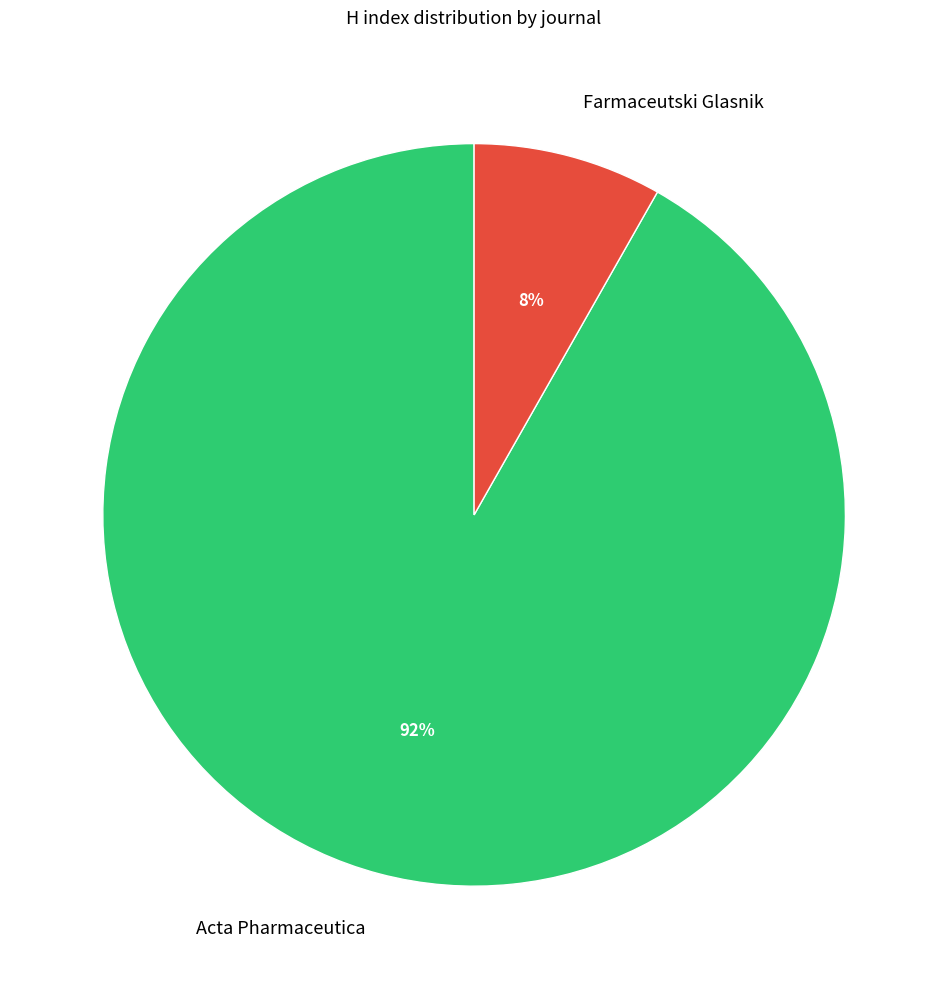

Rank the categories by value from lowest to highest.

Farmaceutski Glasnik, Acta Pharmaceutica